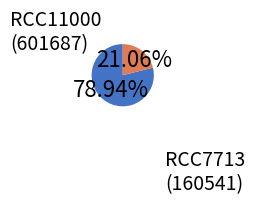

What is the total percentage of RCC11000 and RCC7713?

100.0%